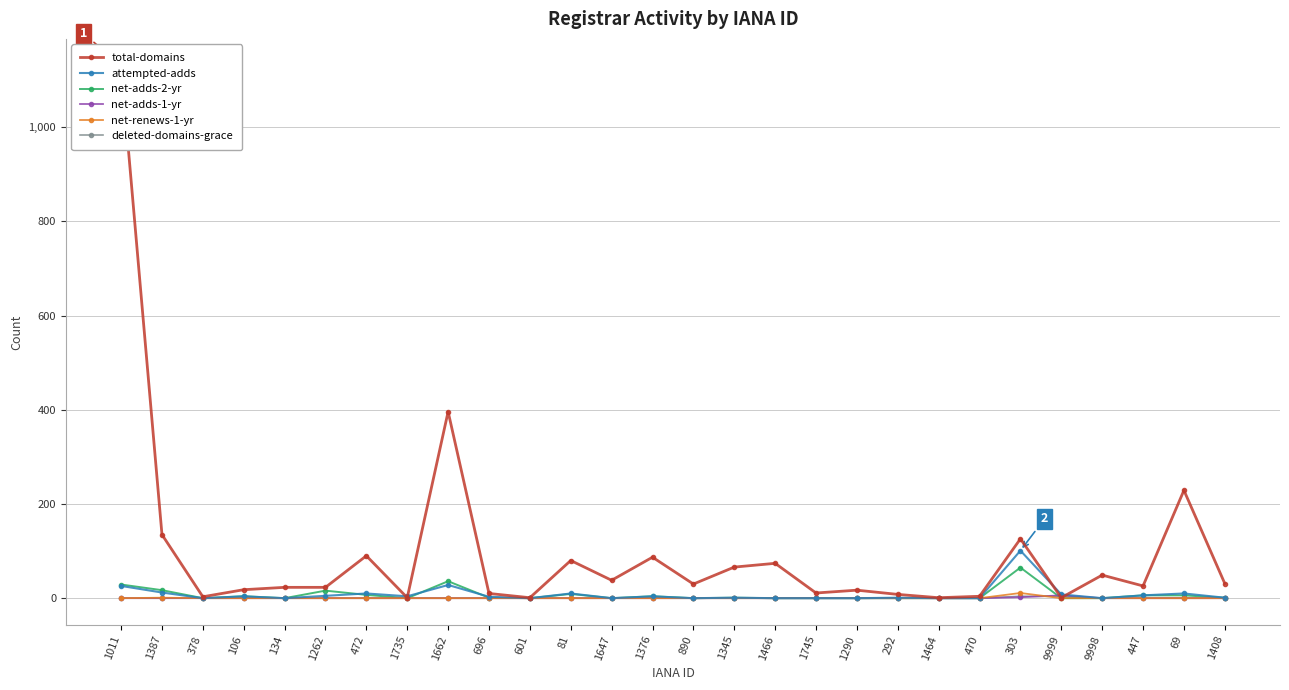

What is the sum of the attempted-adds values at 303 and 134?

101